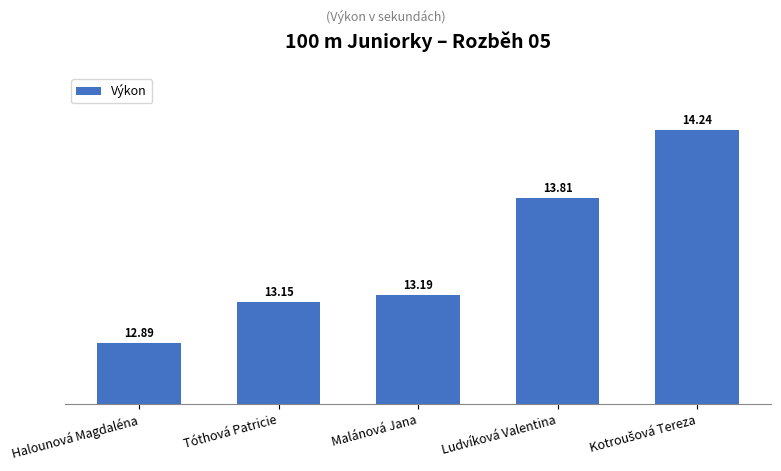

Is it true that the value at Halounová Magdaléna is 18.2?

False